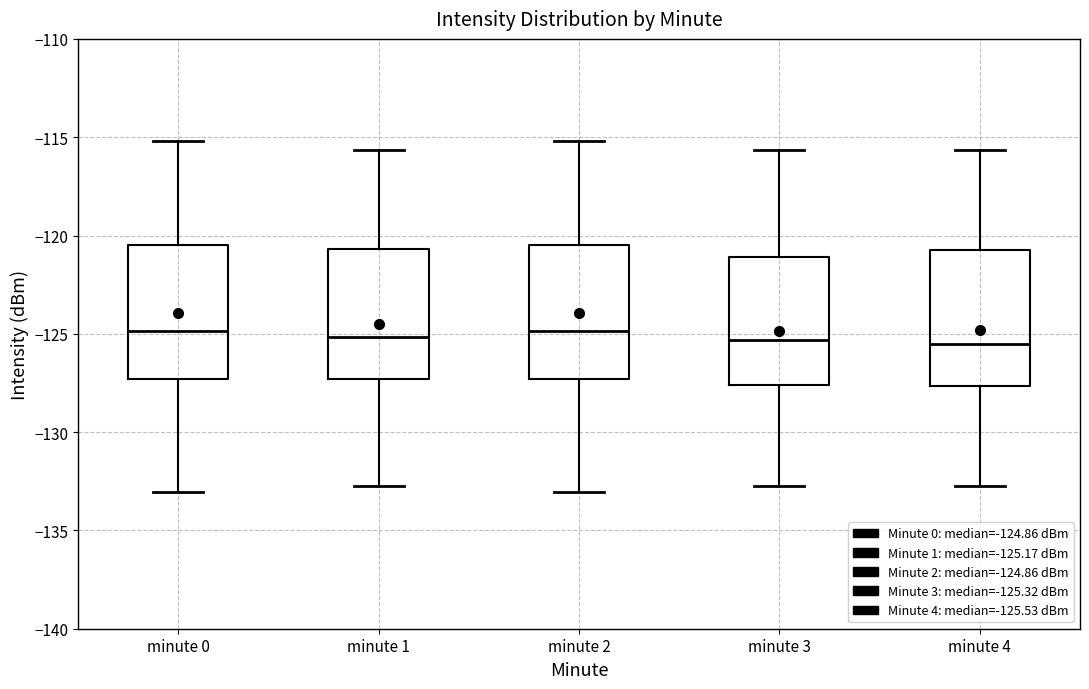

Where does the upper whisker of the box for minute 2 end on the y-axis? The values are not printed on the chart, so give them approximately, as read against the axis.

-115.0